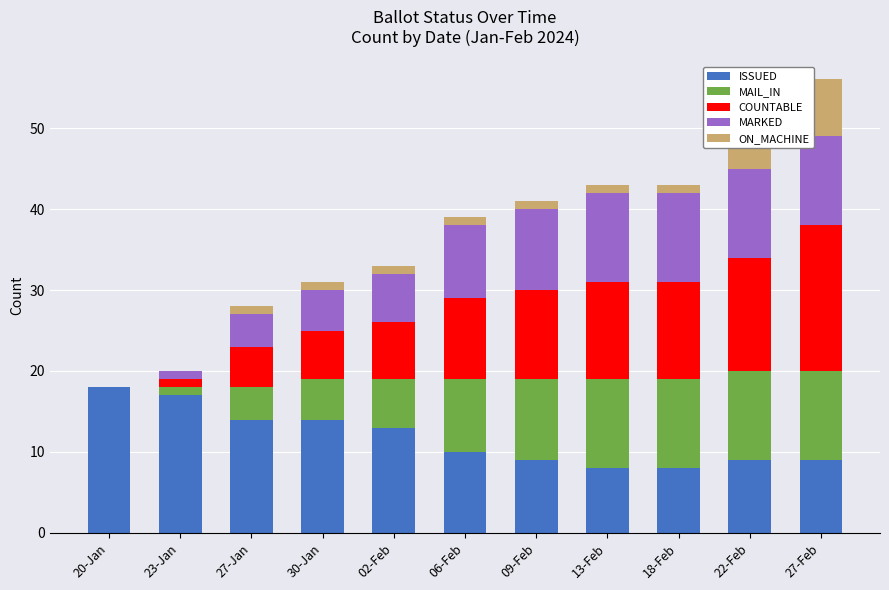

Are the bars horizontal?

No